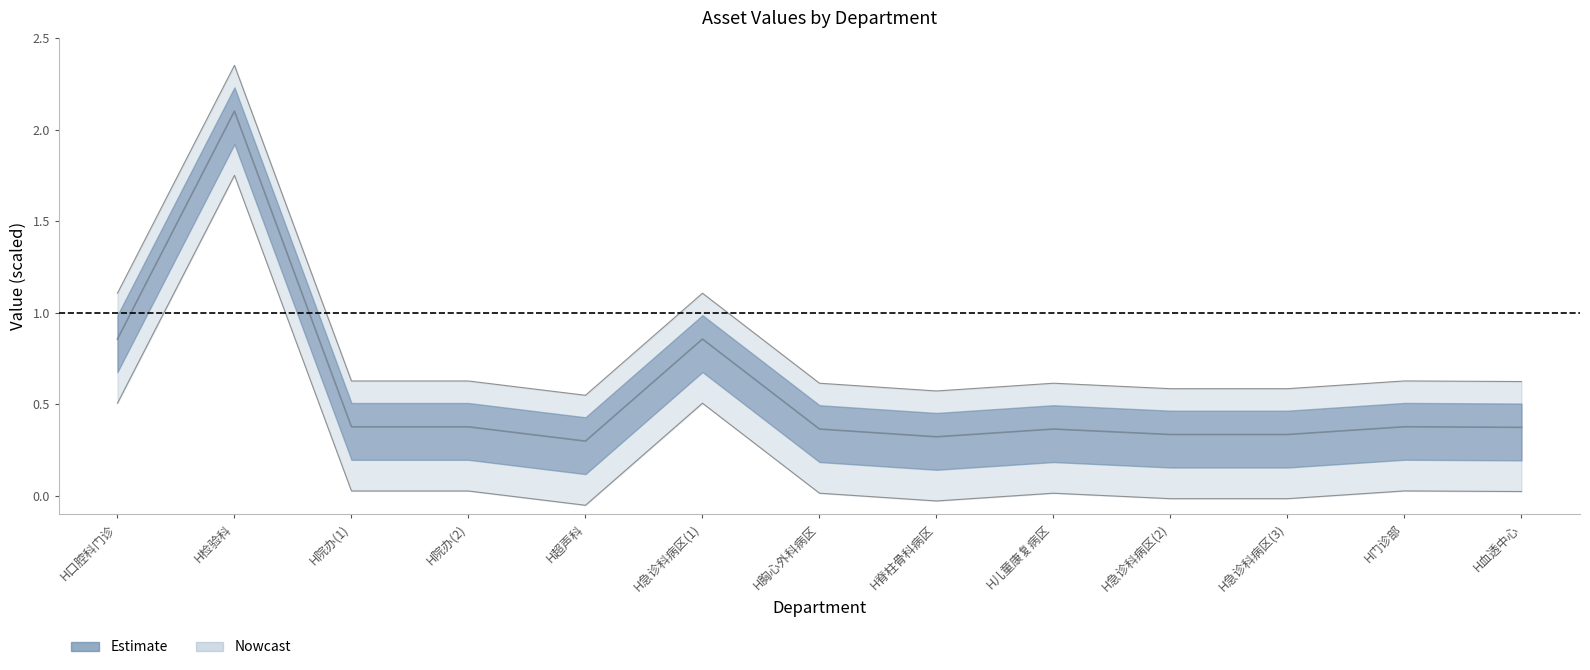

What position from the right is H口腔科门诊?

13